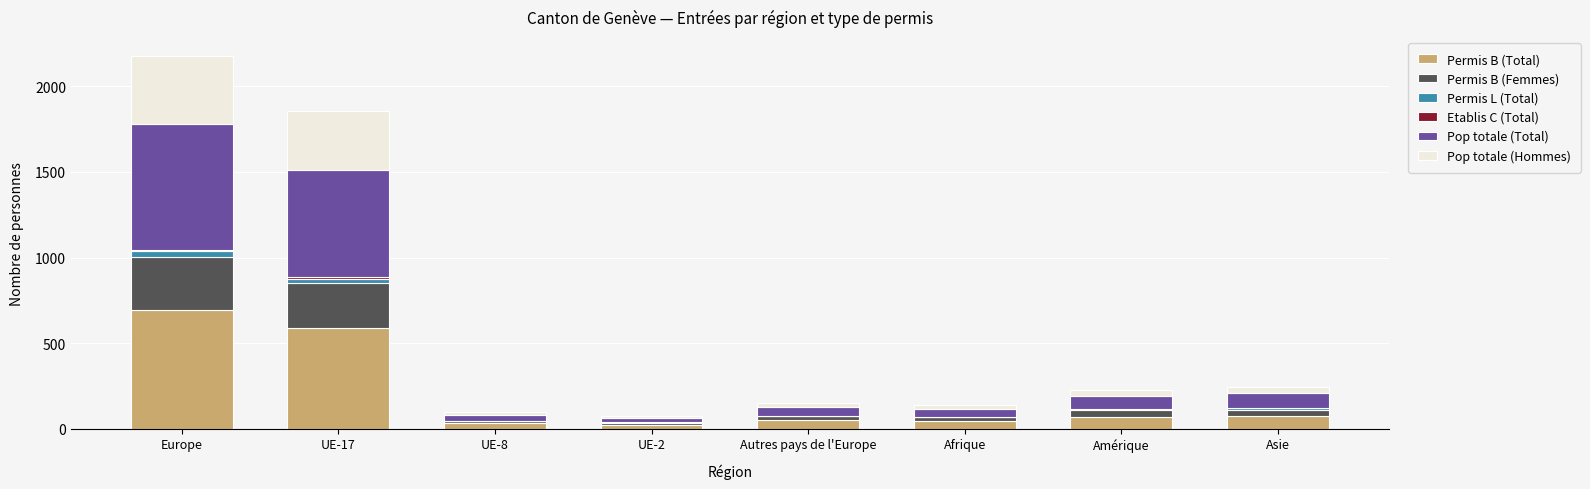

At which category is the sum across all series the highest?

Europe